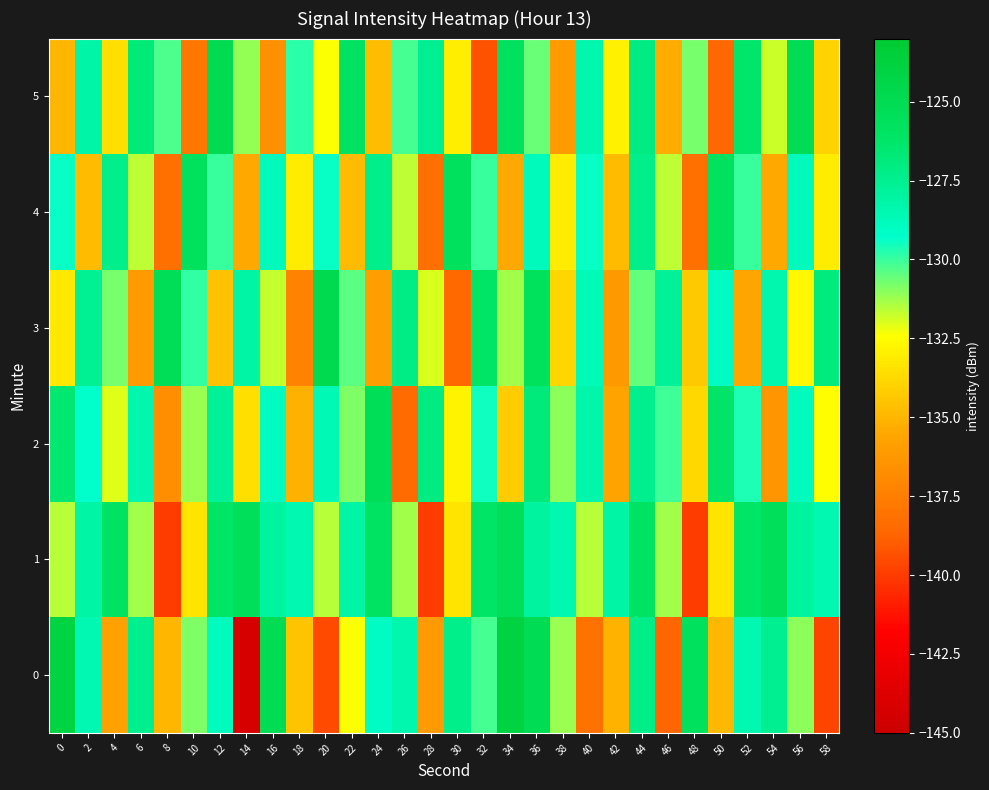

What is the spread (max minus min) of values at 18?

8.9